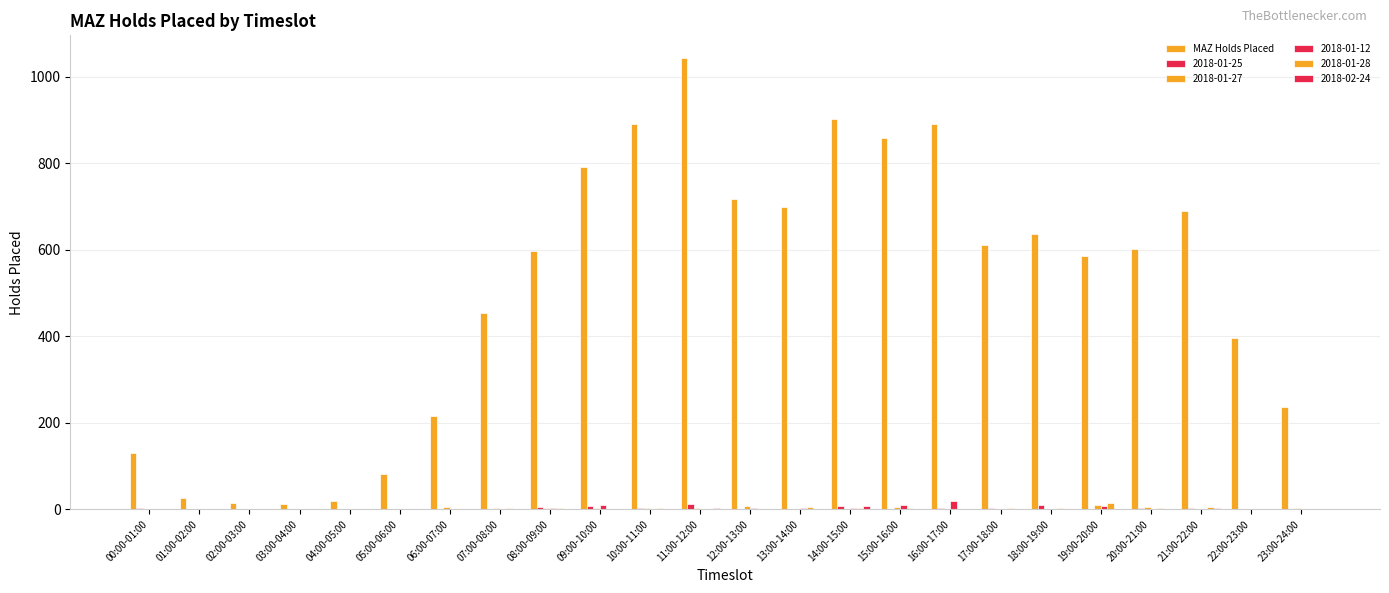

Does the chart contain stacked bars?

No